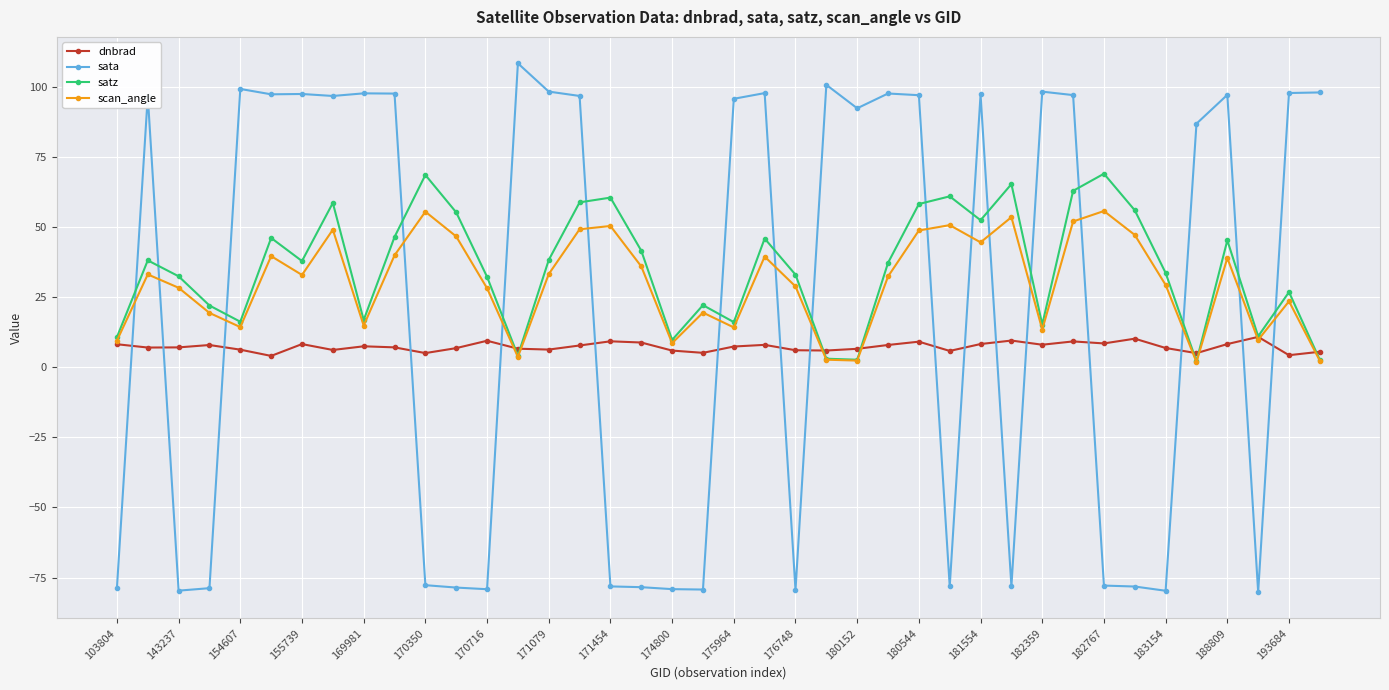

What is the value of the sata point at the 14th from the left?

108.4